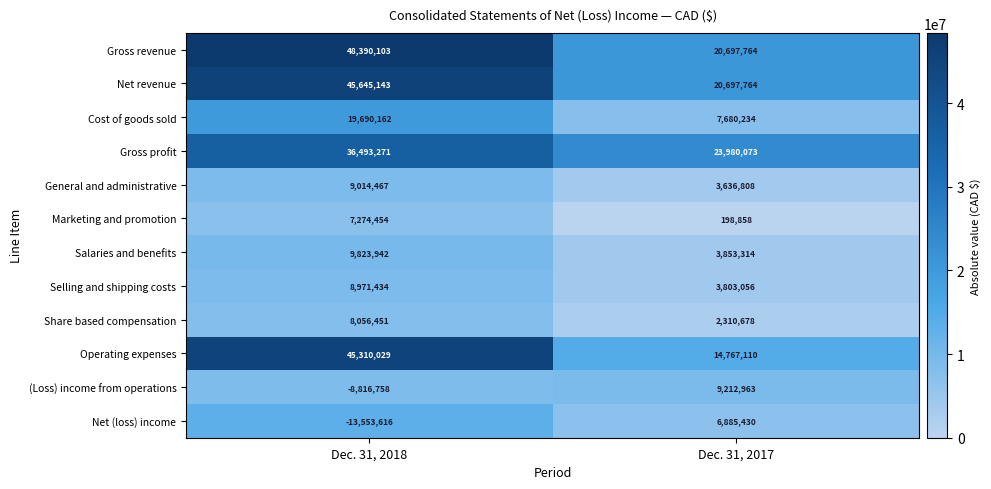

Rank the series by their maximum value, from highest to lowest.

Gross revenue, Net revenue, Operating expenses, Gross profit, Cost of goods sold, Salaries and benefits, (Loss) income from operations, General and administrative, Selling and shipping costs, Share based compensation, Marketing and promotion, Net (loss) income